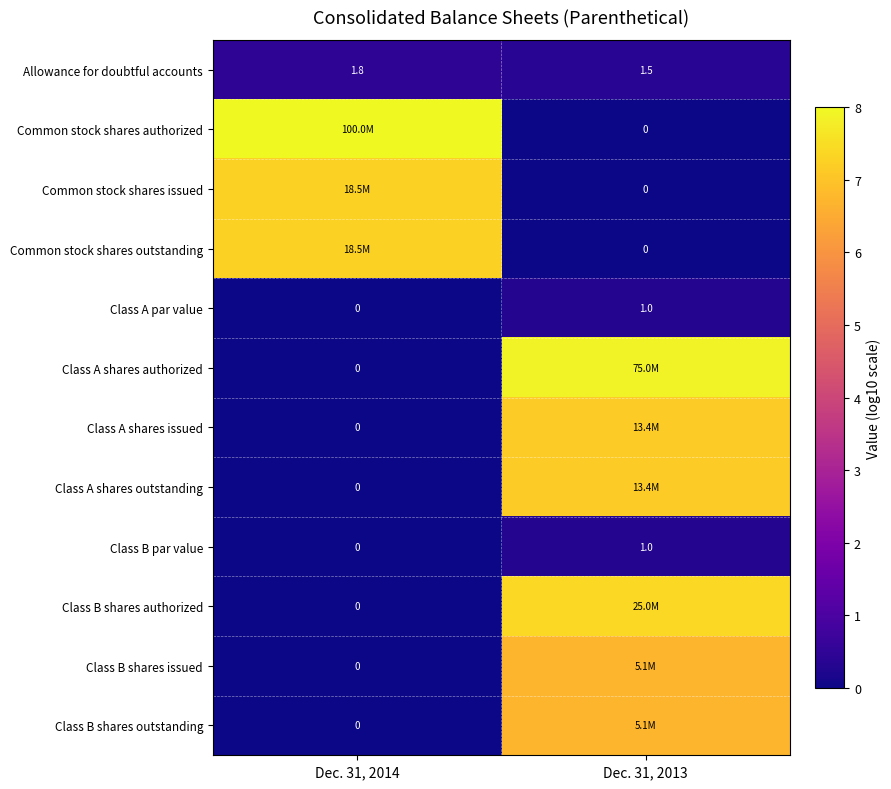

Is the value of Class B shares issued at Dec. 31, 2014 greater than the value of Common stock shares outstanding at Dec. 31, 2014?

No